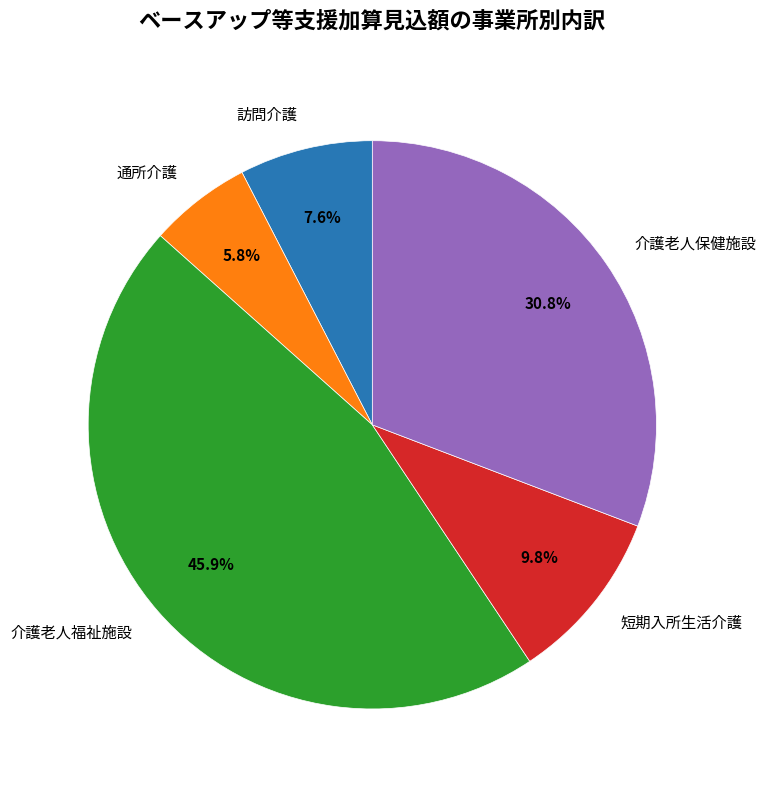

How many slices are in this pie chart?

5